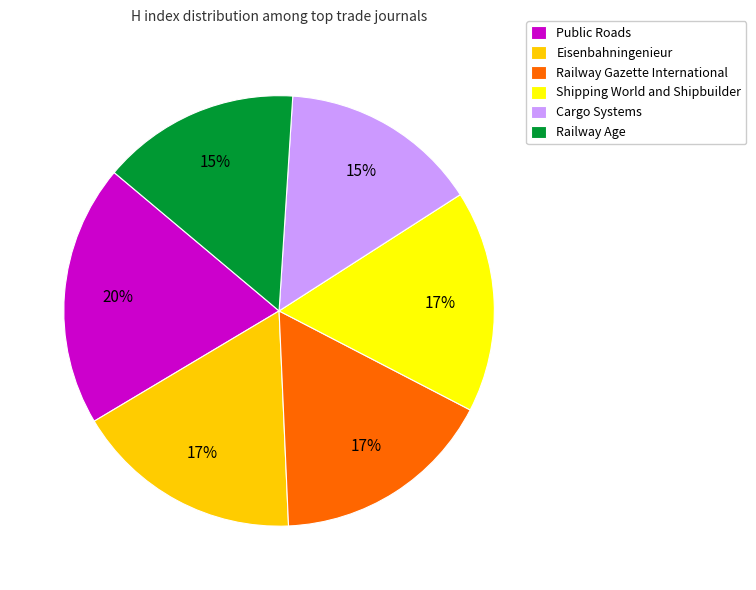

The Shipping World and Shipbuilder slice represents 17% of the pie. True or false?

True